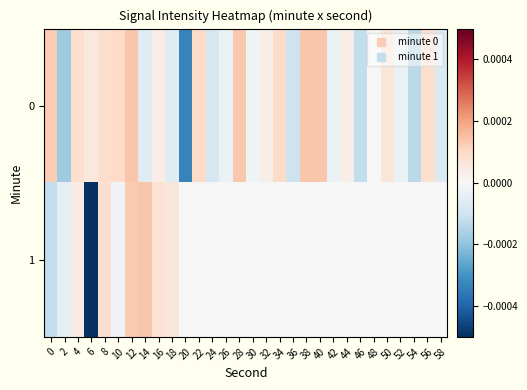

Which label corresponds to the smallest value in the chart?

6